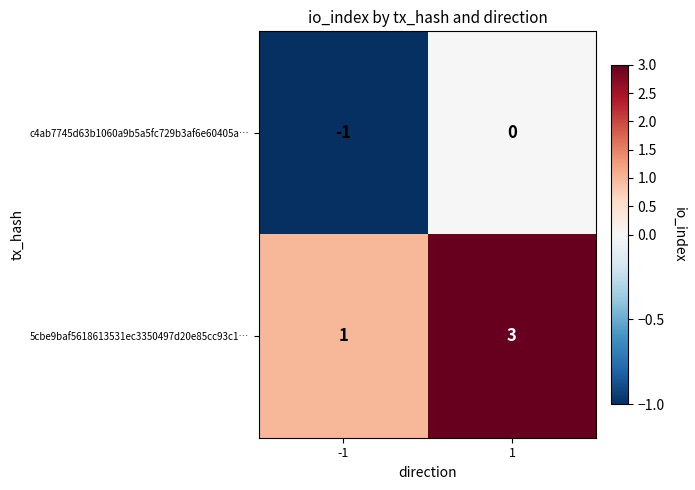

How many data points does each series have?

2